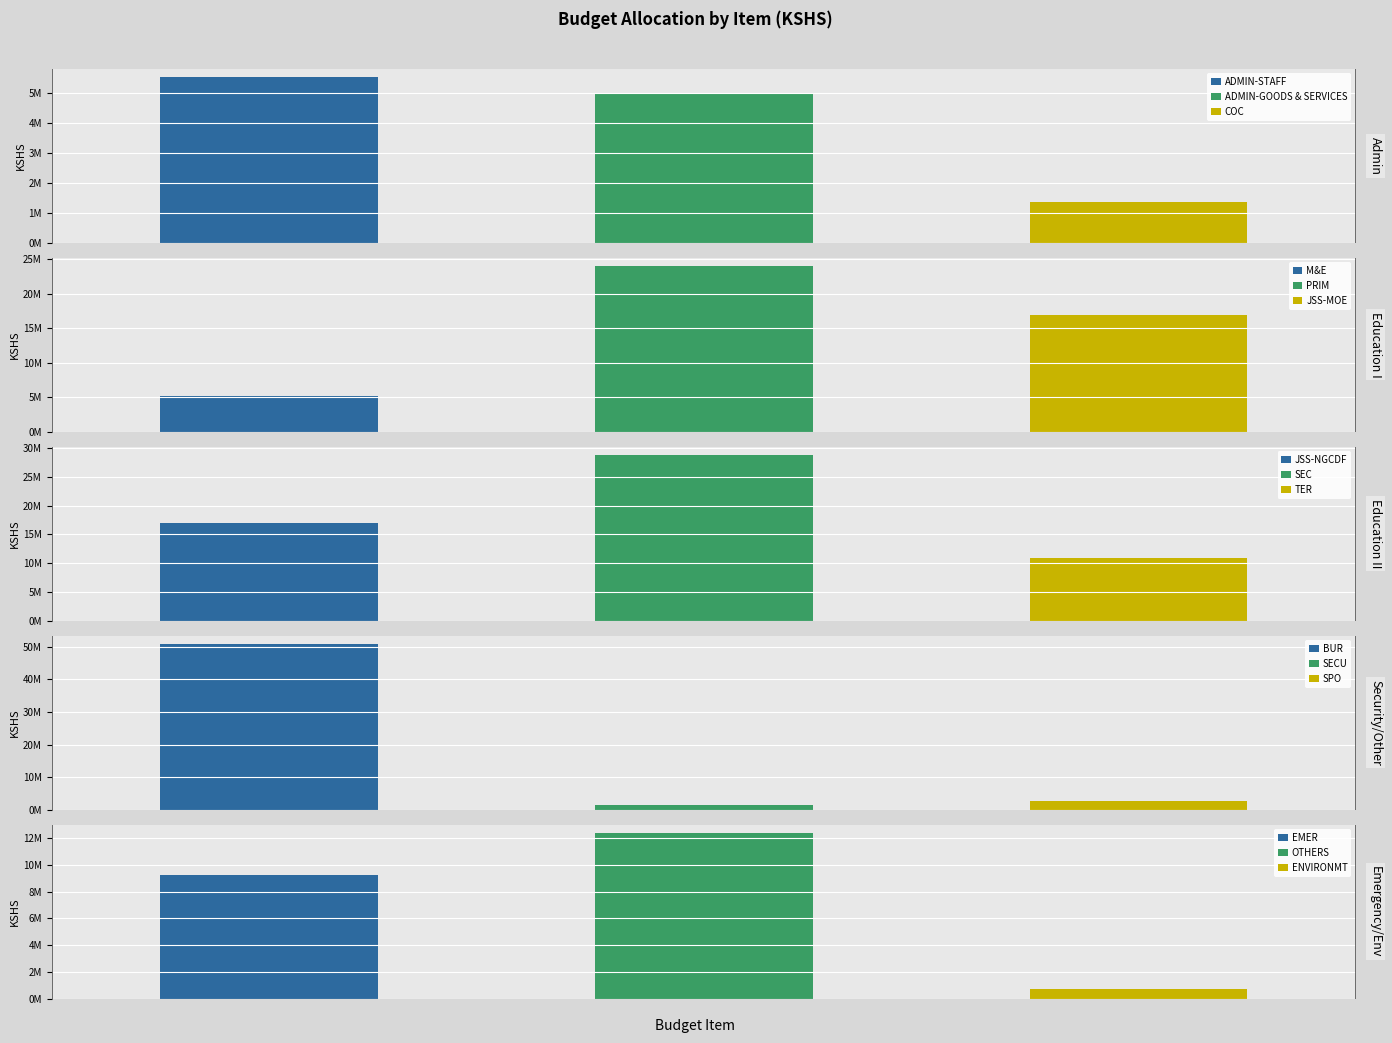

What is the minimum value shown in the chart?

765000